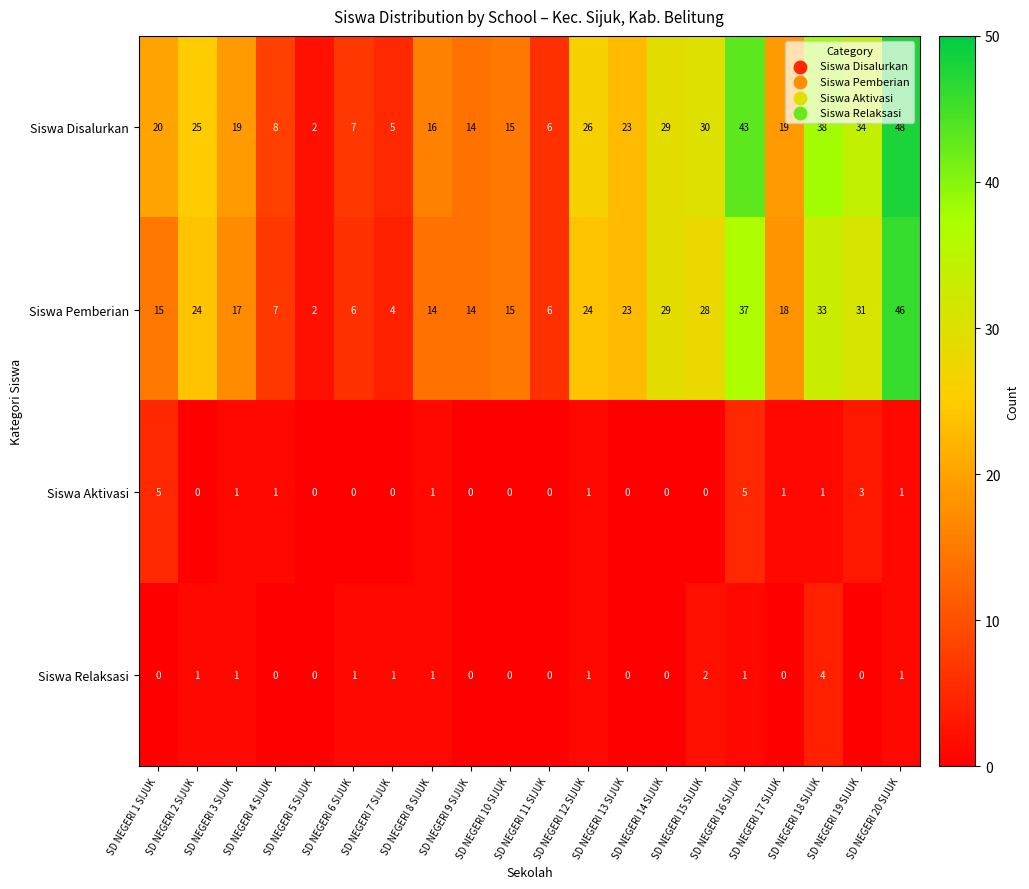

At which label does Siswa Aktivasi first exceed 1?

SD NEGERI 1 SIJUK